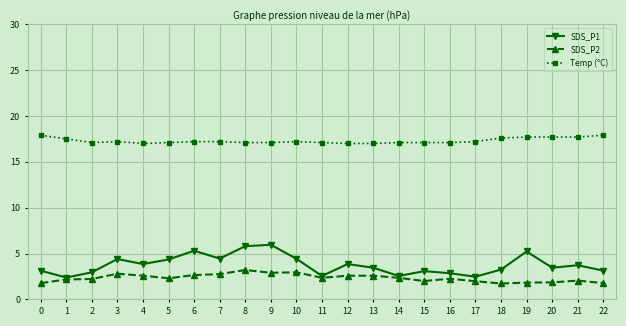

In SDS_P1, how many points are lower than both neighbors (excluding endpoints)?

7